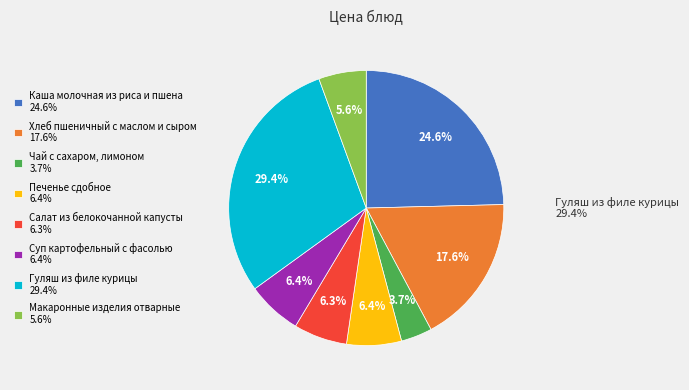

Combined, do Макаронные изделия отварные and Гуляш из филе курицы account for over 50%?

No